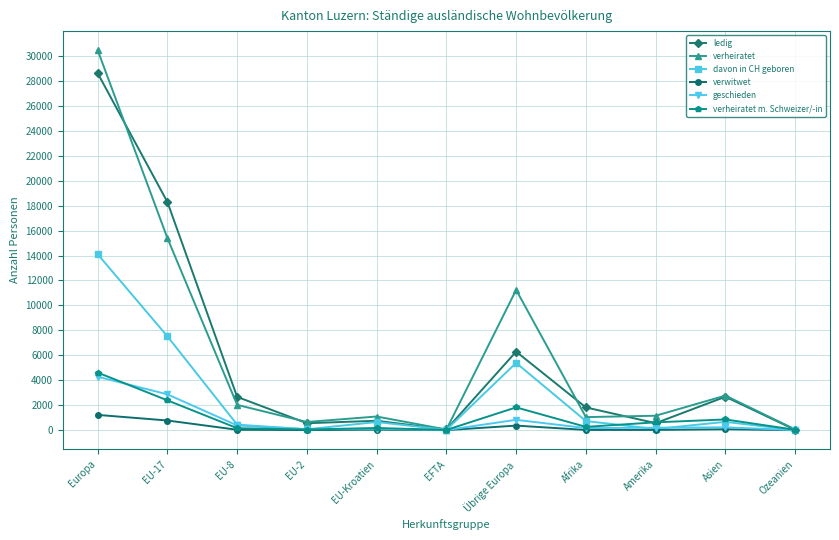

How many distinct data groups are displayed?

6